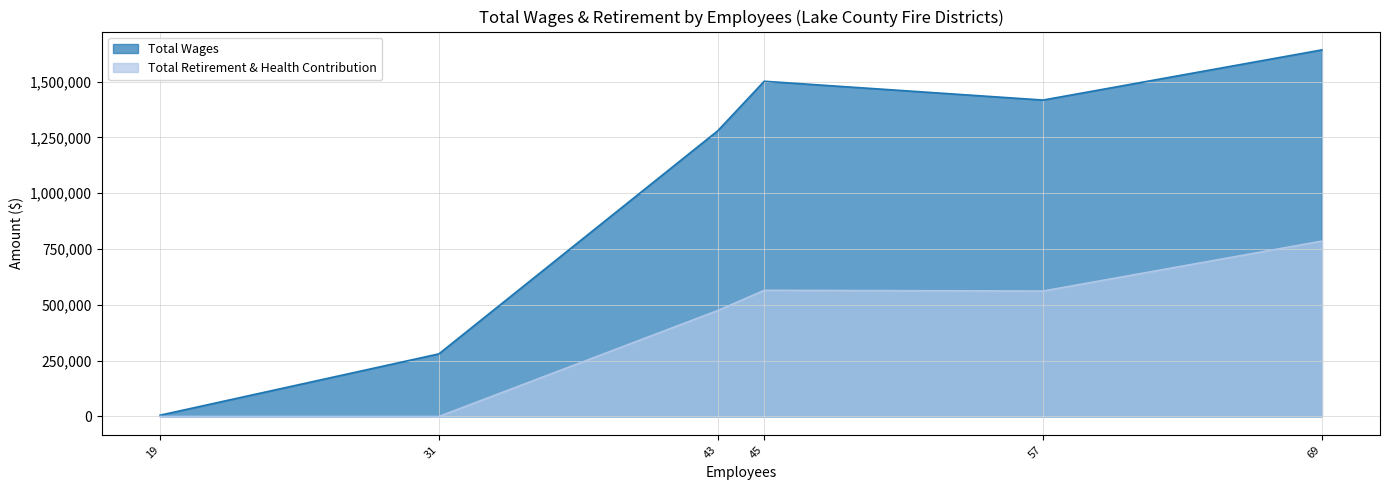

Does the chart display data point markers on the line(s)?

No